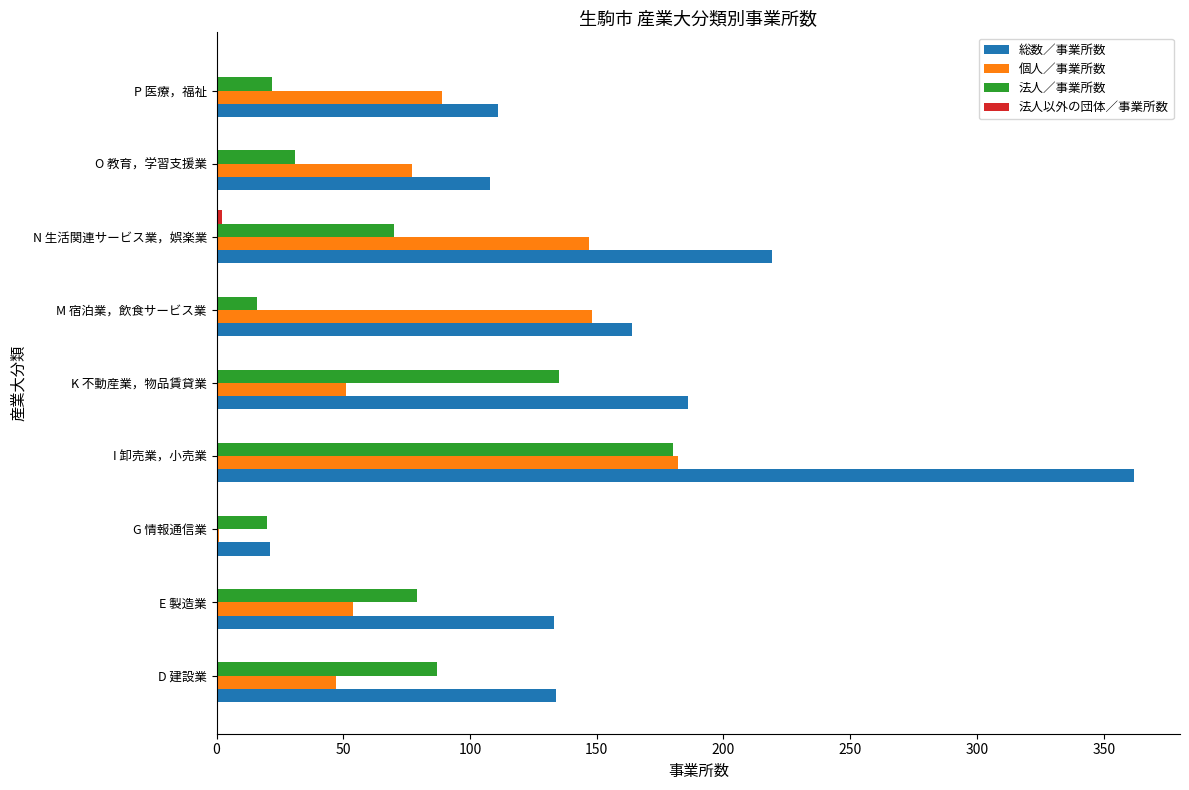

At which category is the sum across all series the highest?

I 卸売業，小売業